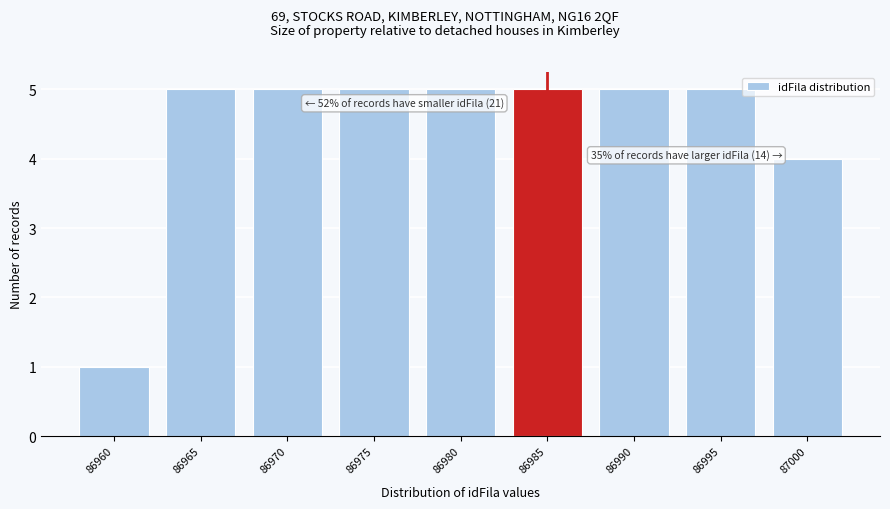

Reading right to left, what are all the values shown in this chart?

4	5	5	5	5	5	5	5	1